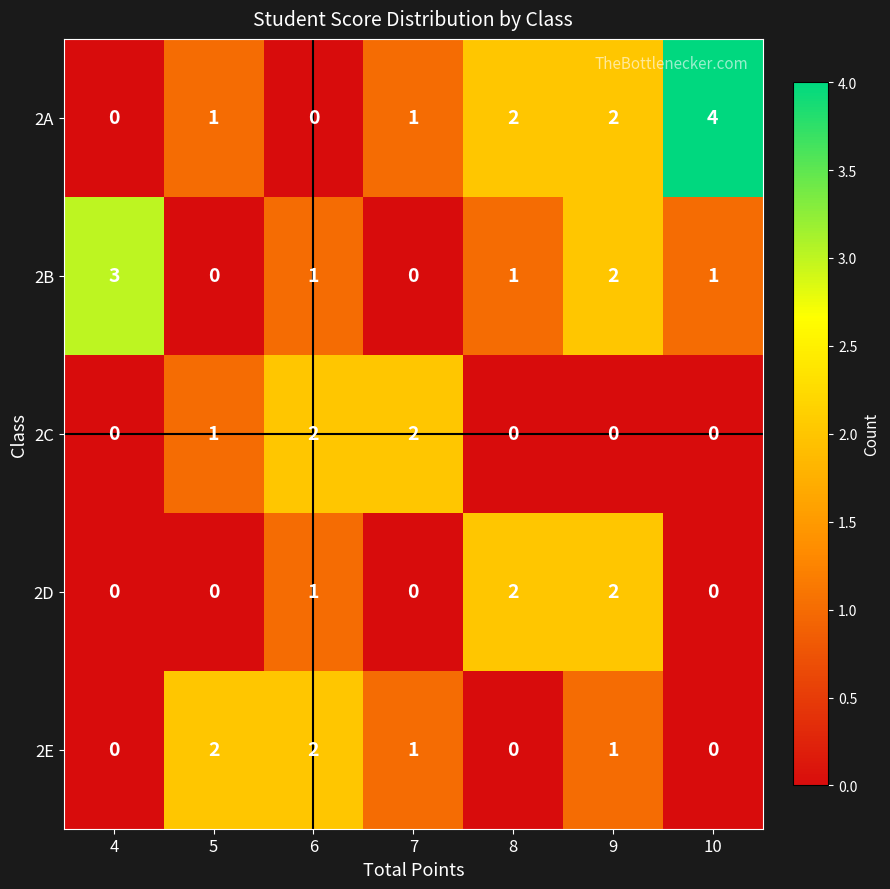

At which category is the sum across all series the highest?

9